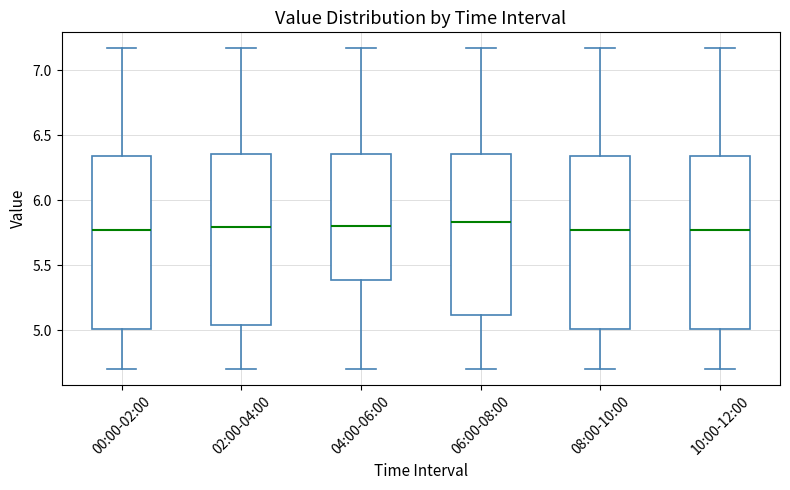

Reading left to right, read every box against the y-axis: the position of its median line, the range the box covers, and the ends of its whiskers. The values are not printed on the chart, so give them approximately, as read against the axis.

00:00-02:00: median 5.75, box 5.00 to 6.35, whiskers 4.70 to 7.15
02:00-04:00: median 5.80, box 5.05 to 6.35, whiskers 4.70 to 7.15
04:00-06:00: median 5.80, box 5.40 to 6.35, whiskers 4.70 to 7.15
06:00-08:00: median 5.85, box 5.10 to 6.35, whiskers 4.70 to 7.15
08:00-10:00: median 5.75, box 5.00 to 6.35, whiskers 4.70 to 7.15
10:00-12:00: median 5.75, box 5.00 to 6.35, whiskers 4.70 to 7.15